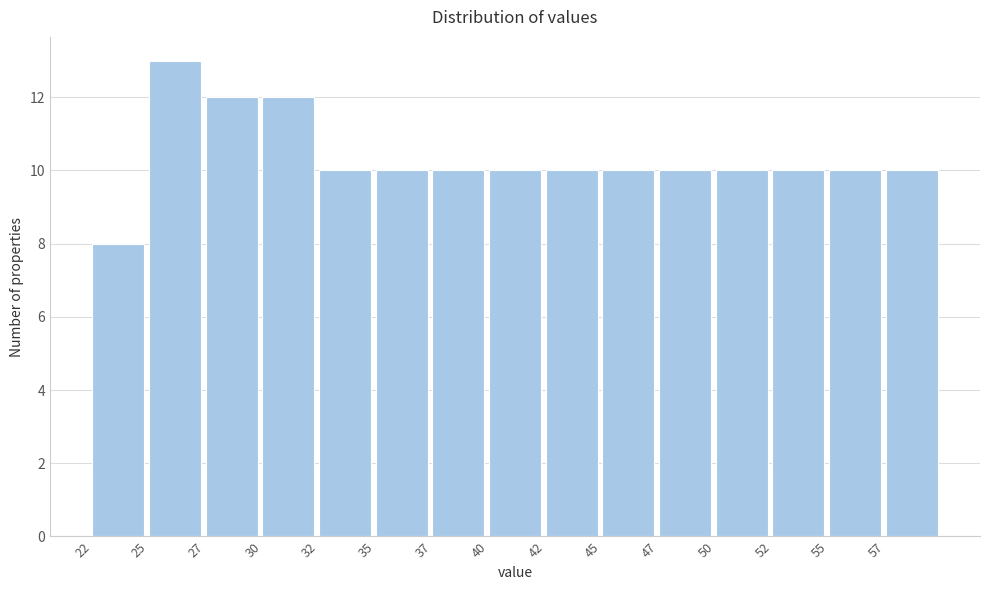

Reading left to right, what are all the values shown in this chart?

22=8	25=13	27=12	30=12	32=10	35=10	37=10	40=10	42=10	45=10	47=10	50=10	52=10	55=10	57=10